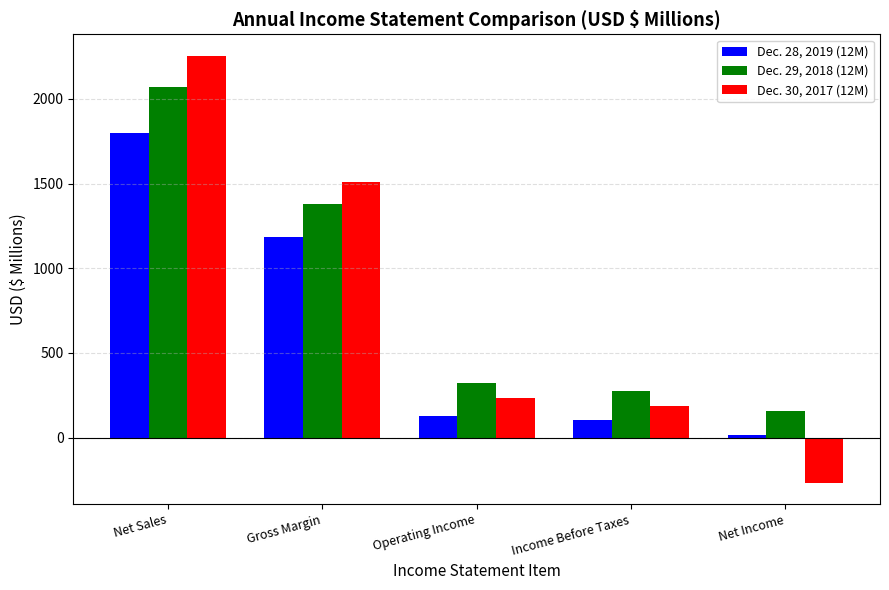

What is the difference between the highest and lowest values at Income Before Taxes?

172.8